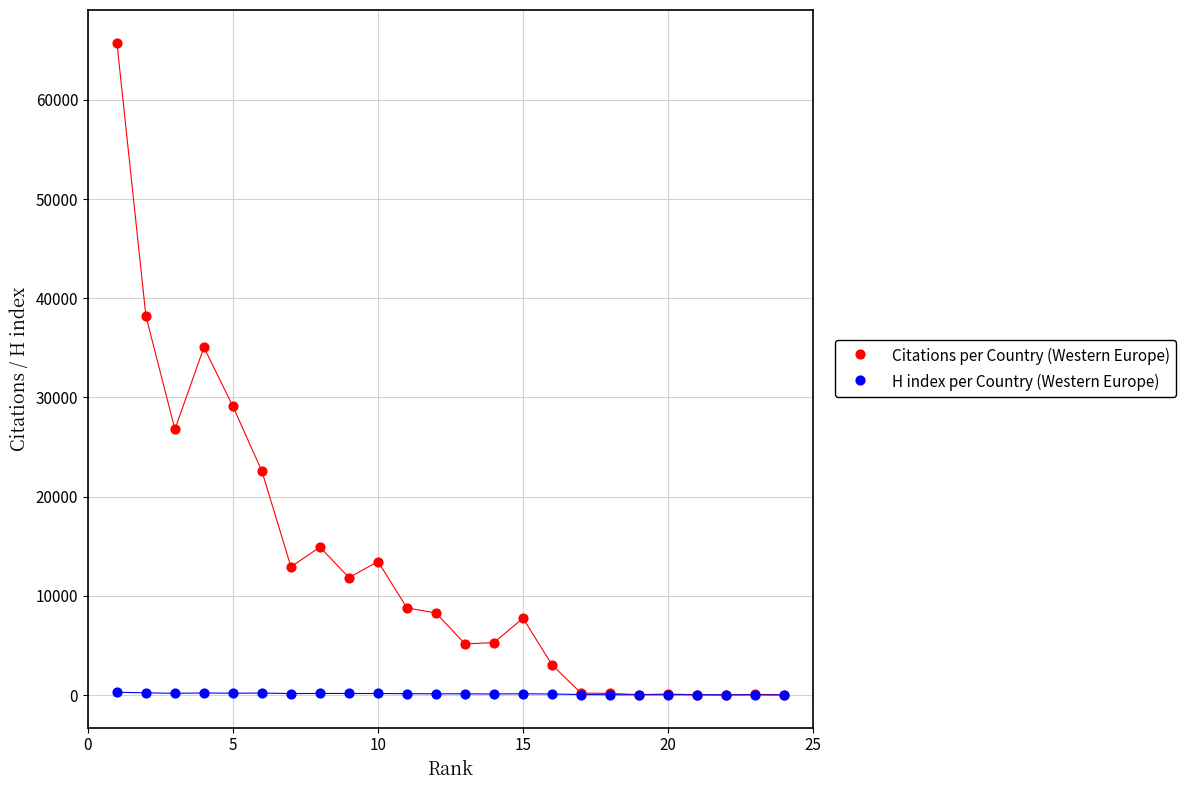

What are all the series names shown in the legend?

Citations per Country (Western Europe), H index per Country (Western Europe)